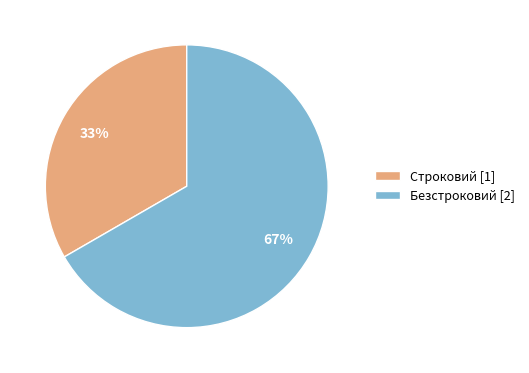

Which category has the smallest portion of the pie?

Строковий